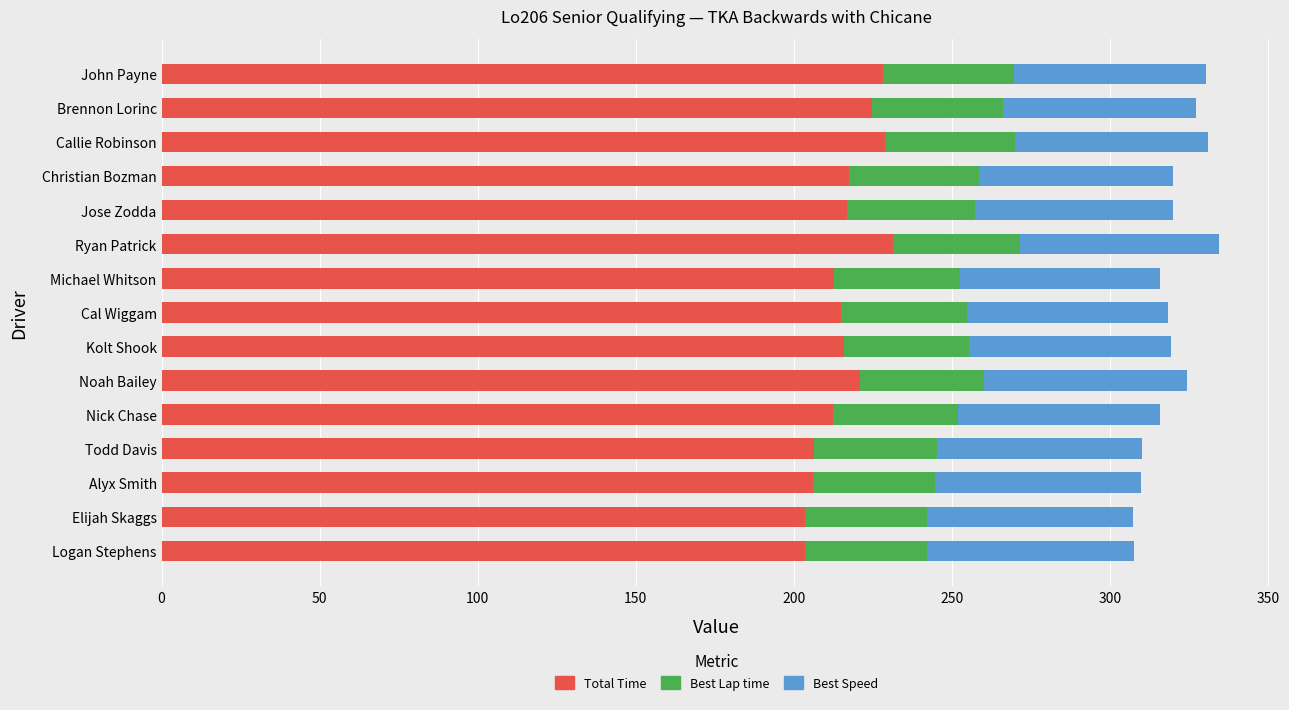

What is the minimum value for Total Time?

203.6